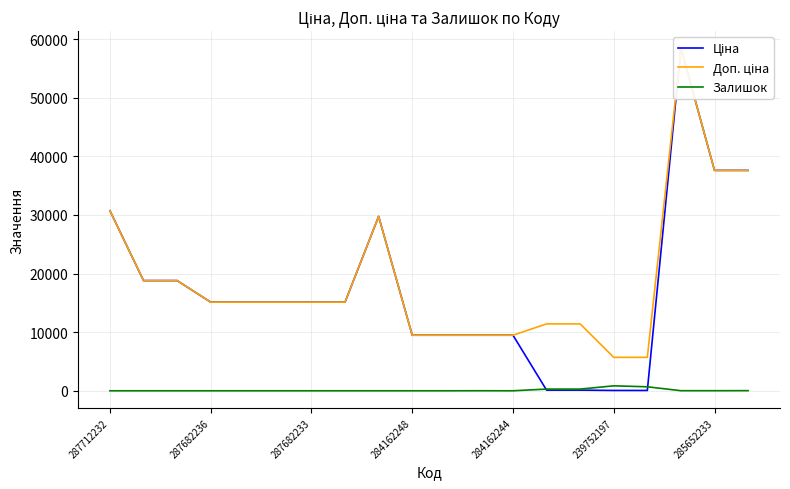

At which category is the sum across all series the highest?

17